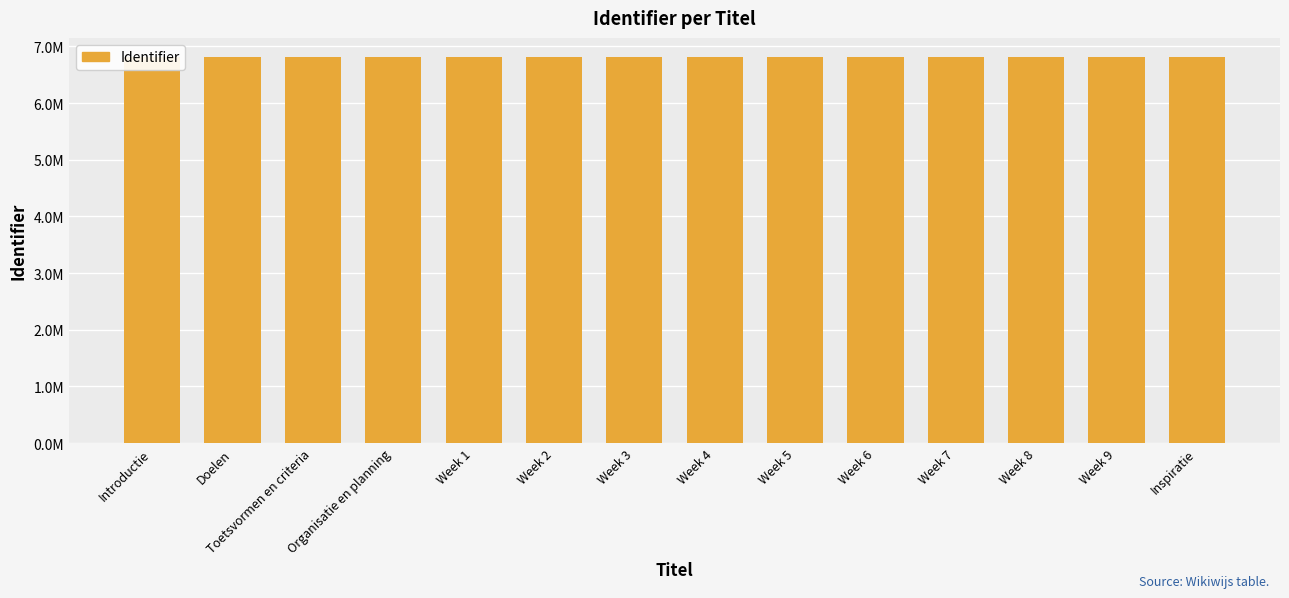

What is the maximum value shown in the chart?

6808886